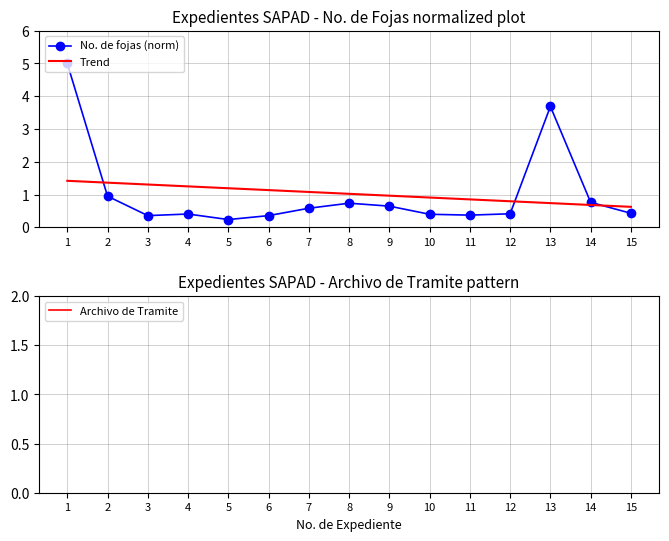

Reading left to right, extract all data points from this chart.

No. de fojas (norm): 1=5.0	2=1.0	3=0.4	4=0.4	5=0.2	6=0.4	7=0.6	8=0.7	9=0.6	10=0.4	11=0.4	12=0.4	13=3.7	14=0.8	15=0.4
Trend: 1=1.4	2=1.4	3=1.3	4=1.2	5=1.2	6=1.1	7=1.1	8=1.0	9=1.0	10=0.9	11=0.9	12=0.8	13=0.7	14=0.7	15=0.6
Archivo de Tramite: 1=2.0	2=2.0	3=2.0	4=2.0	5=2.0	6=2.0	7=2.0	8=2.0	9=2.0	10=2.0	11=2.0	12=2.0	13=2.0	14=2.0	15=2.0